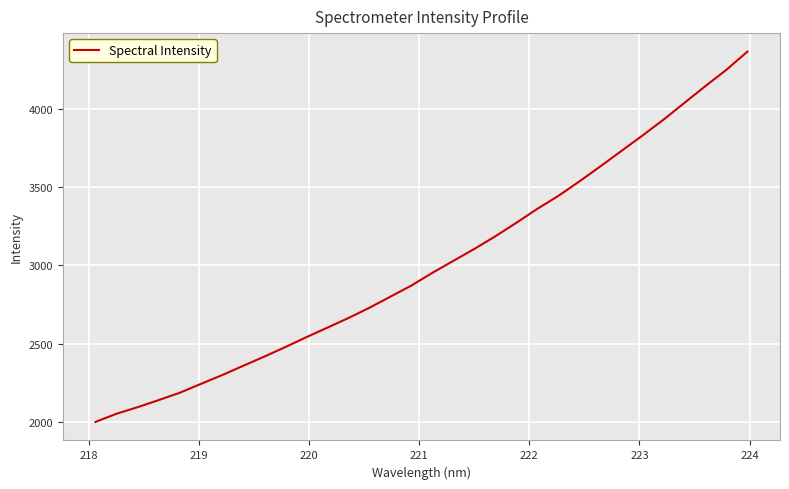

Does the chart display data point markers on the line(s)?

No